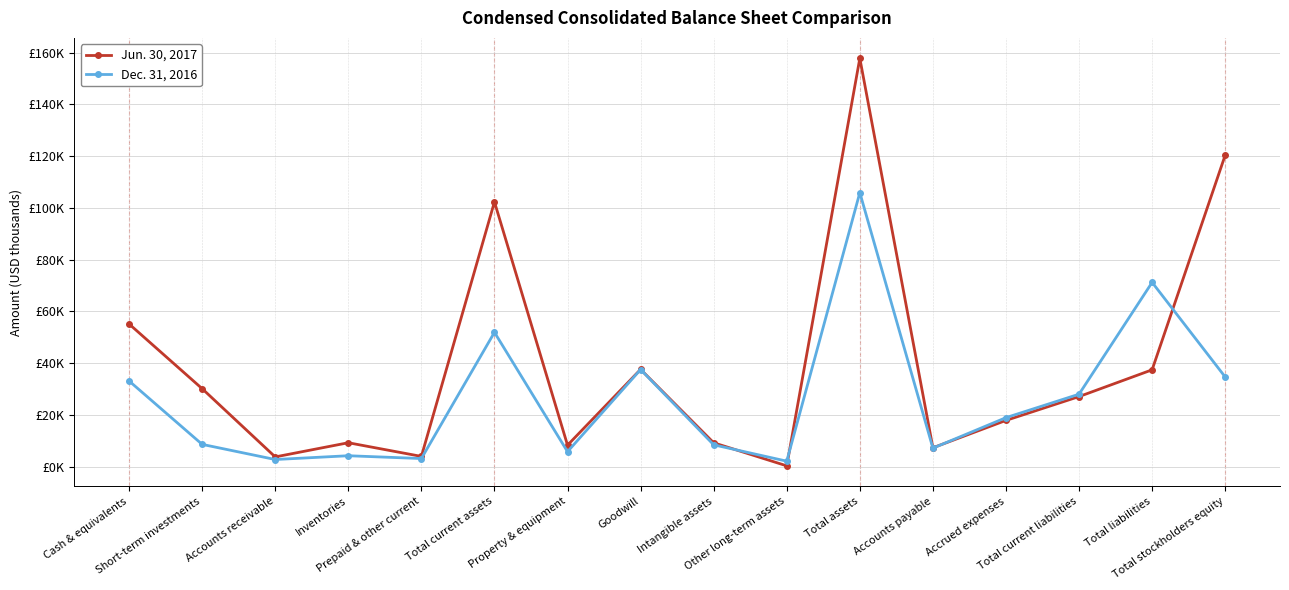

What position from the left is Total current assets?

6